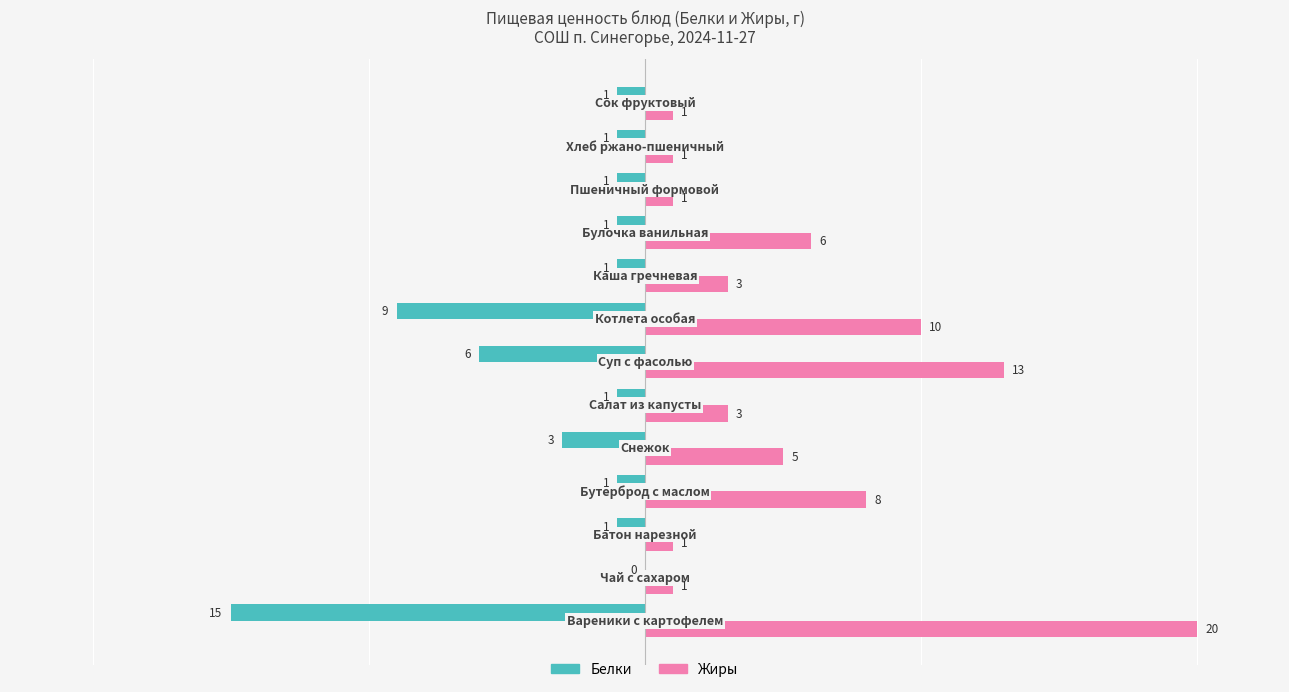

How many Жиры values are between 1 and 8?

10